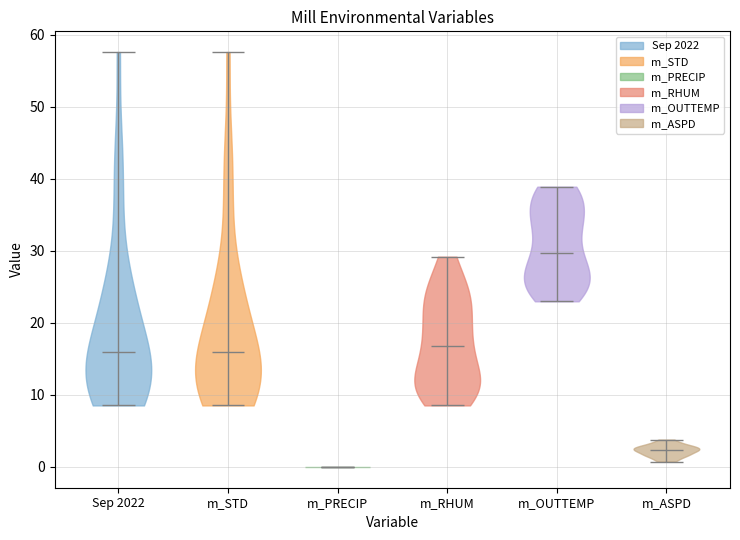

Reading left to right, read every violin against the y-axis: where its median line is, and the lowest and highest points it reaches. The values are not printed on the chart, so give them approximately, as read against the axis.

Sep 2022: median line 16, lowest point 9, highest point 58
m_STD: median line 16, lowest point 9, highest point 58
m_PRECIP: median line 0, lowest point 0, highest point 0
m_RHUM: median line 17, lowest point 9, highest point 29
m_OUTTEMP: median line 30, lowest point 23, highest point 39
m_ASPD: median line 2, lowest point 1, highest point 4